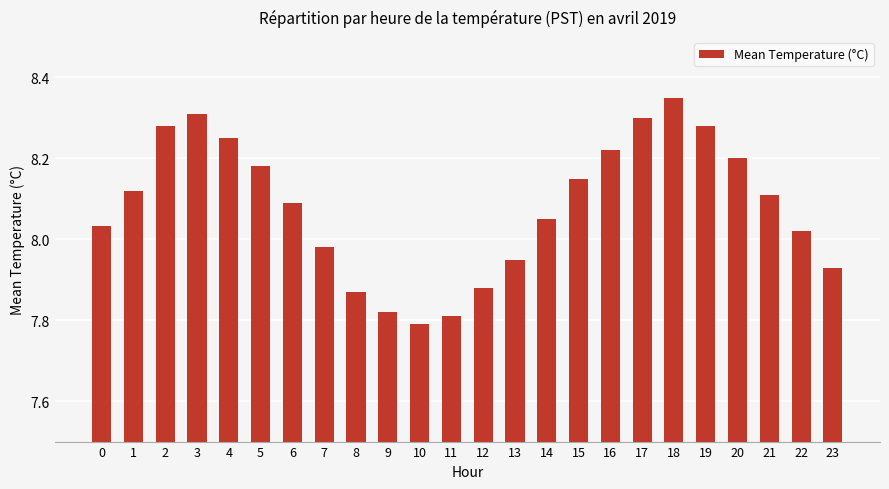

What is the change in value from 9 to 20?

+0.4